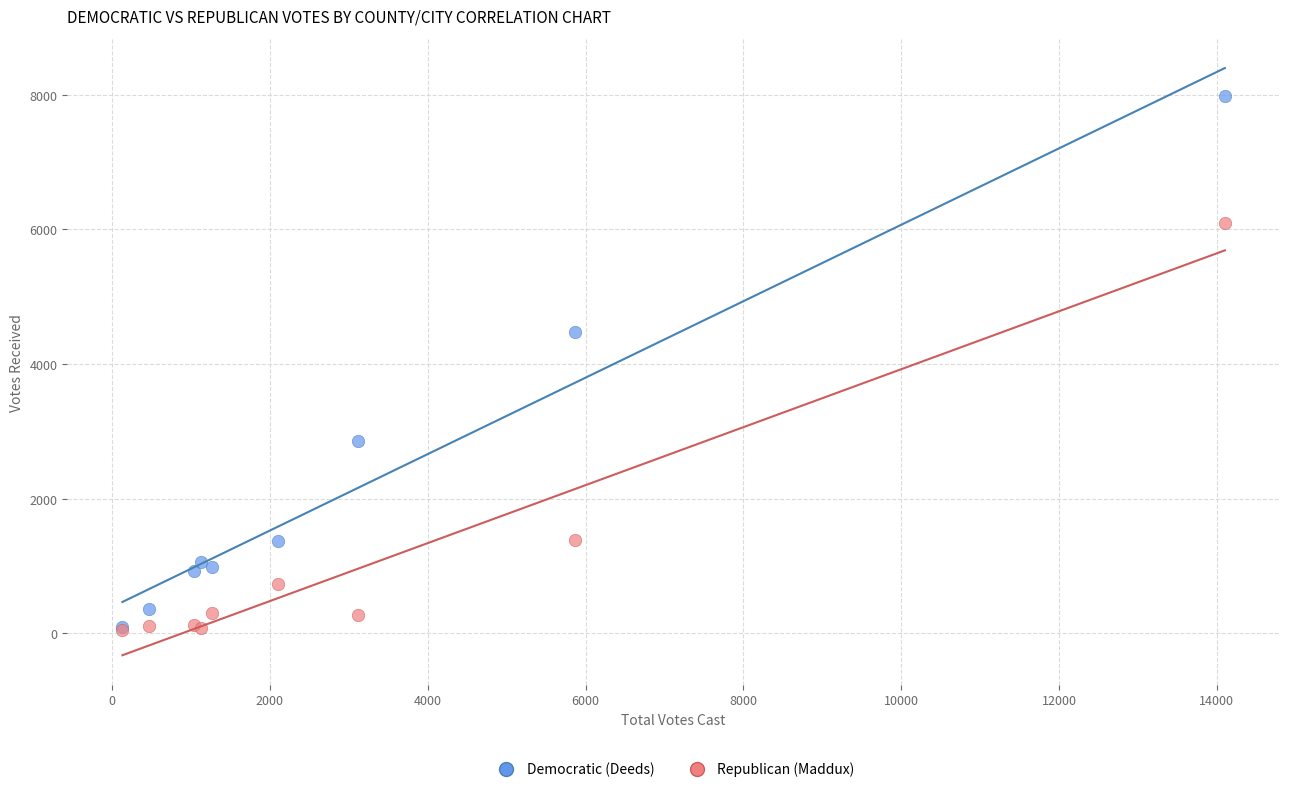

In the Republican (Maddux) series, what Y value is closest to 3070?

1384